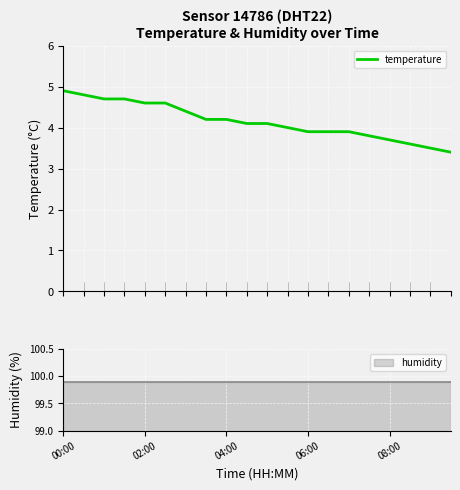

How many categories are shown in the chart?

20